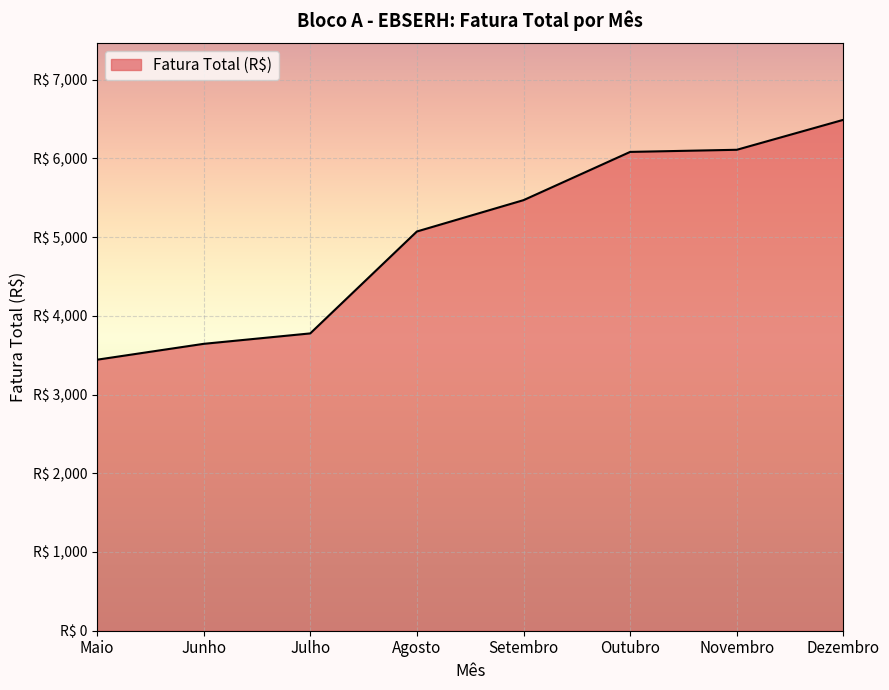

Does the chart display data point markers on the line(s)?

No